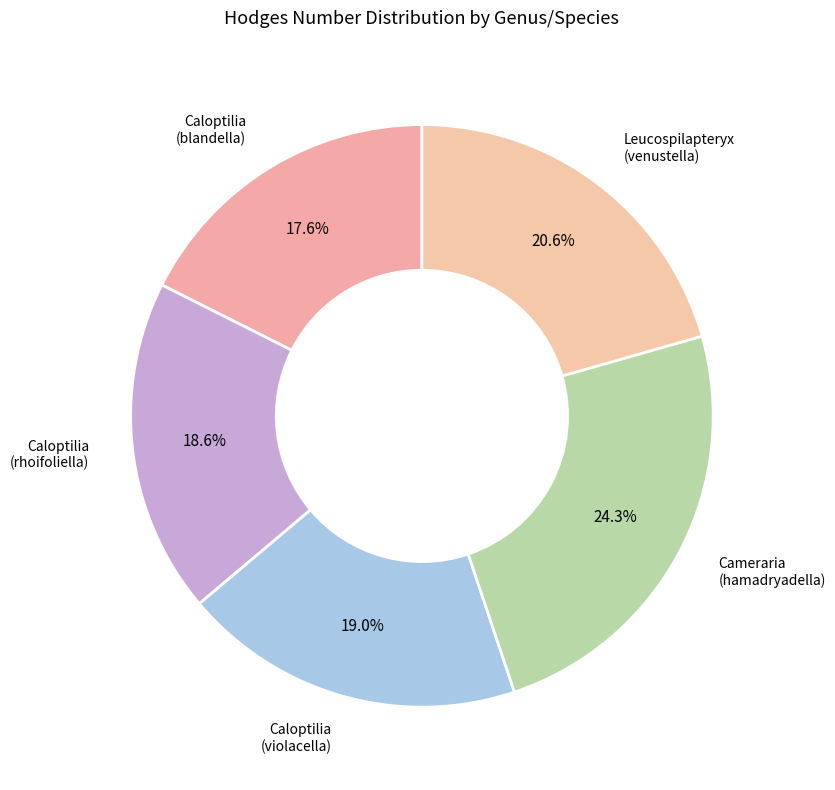

How many segments does this pie chart have?

5